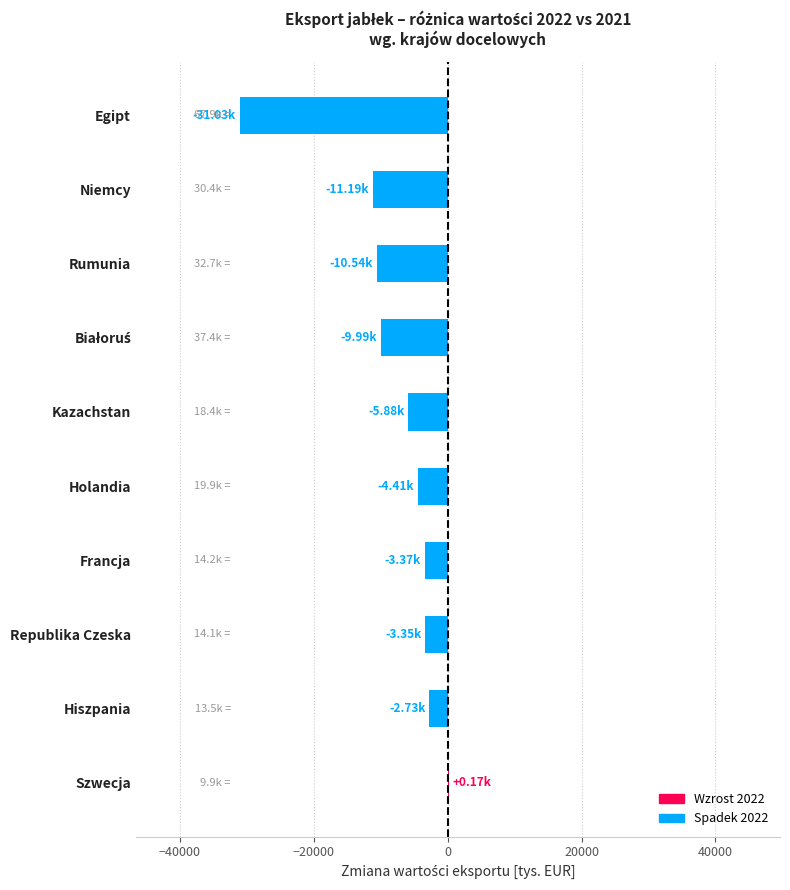

What is the sum of all values?

-82300.8